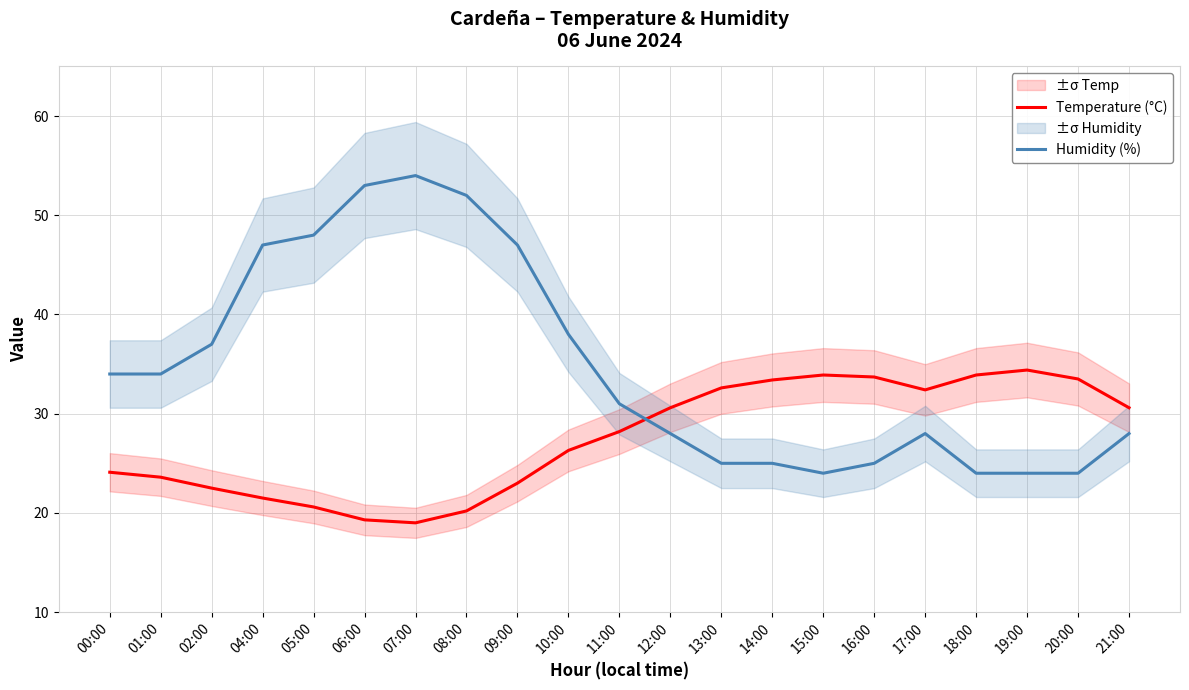

List the series in order of their peak value, lowest first.

Temperature (°C), Humidity (%)